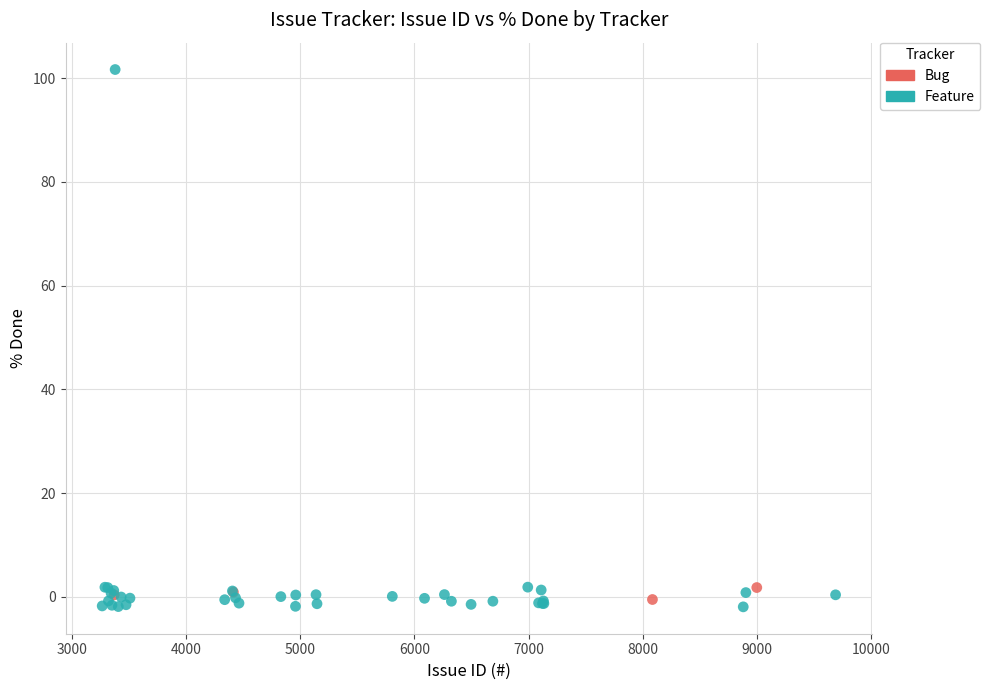

Which series has the widest spread of Y values?

Feature